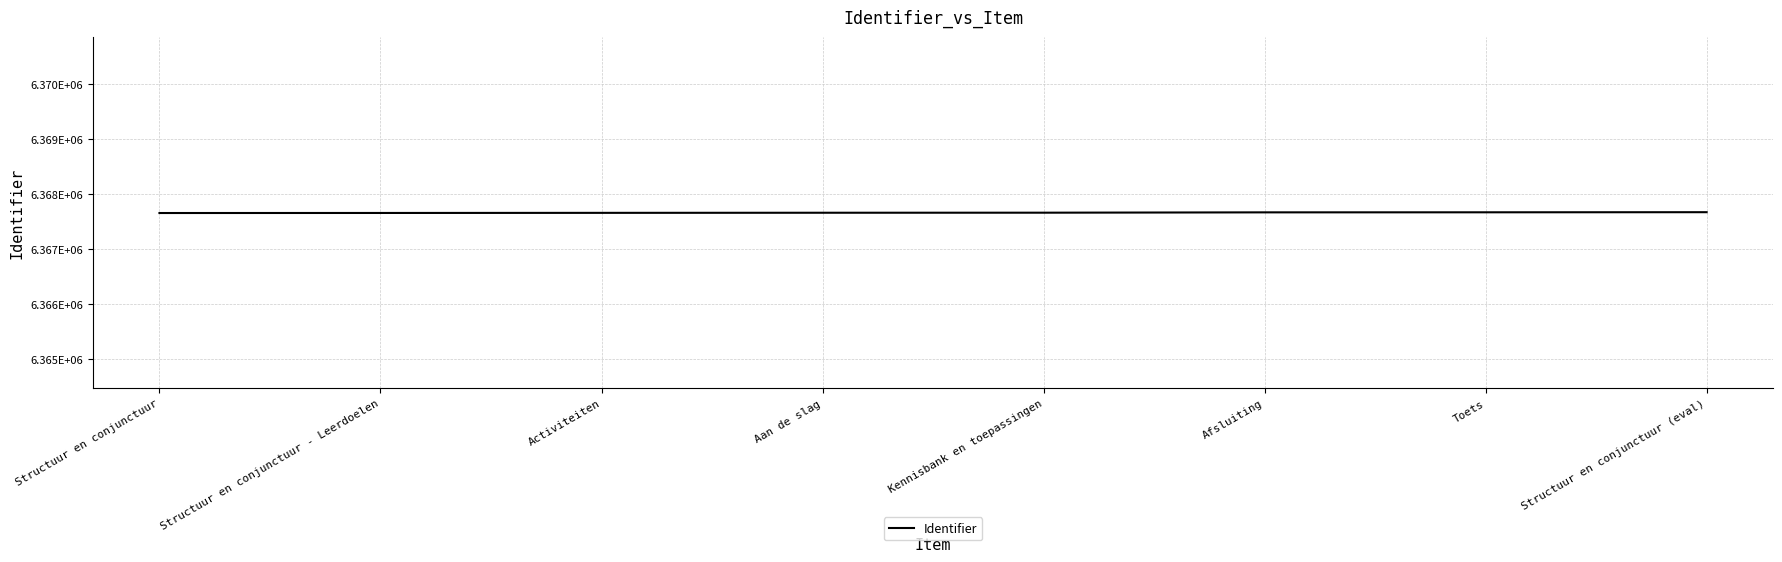

What is the value of the 3rd point from the left?

6367656